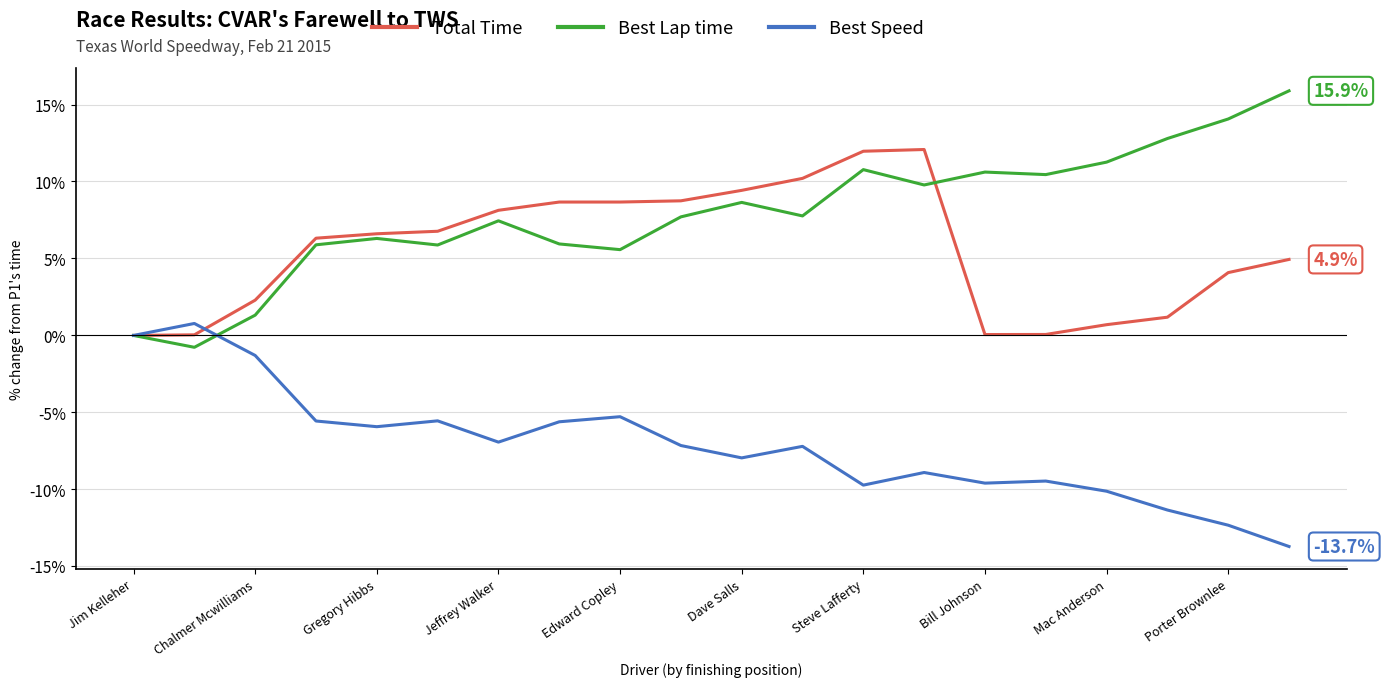

List the series in order of their peak value, lowest first.

Best Speed, Total Time, Best Lap time